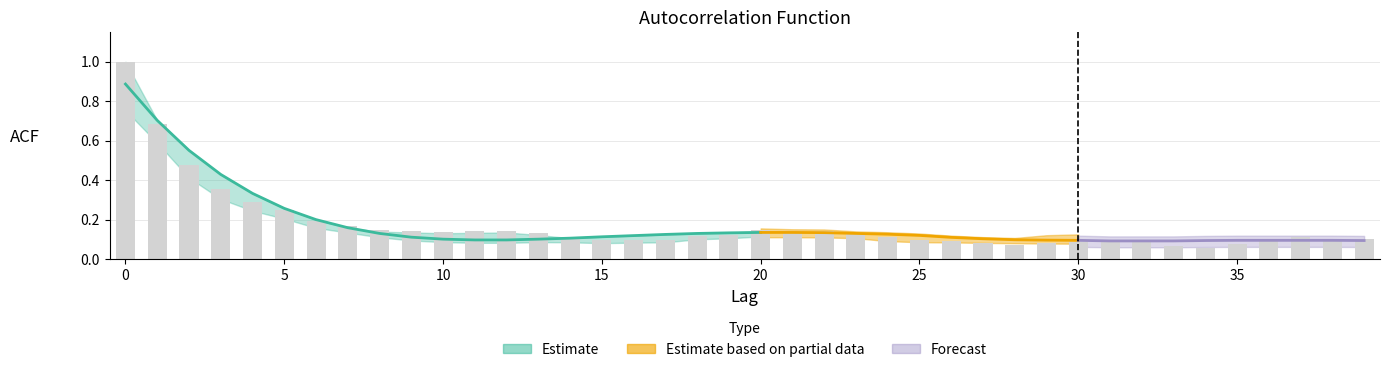

What is the difference between the second highest and minimum values in the acf_li series?

0.6